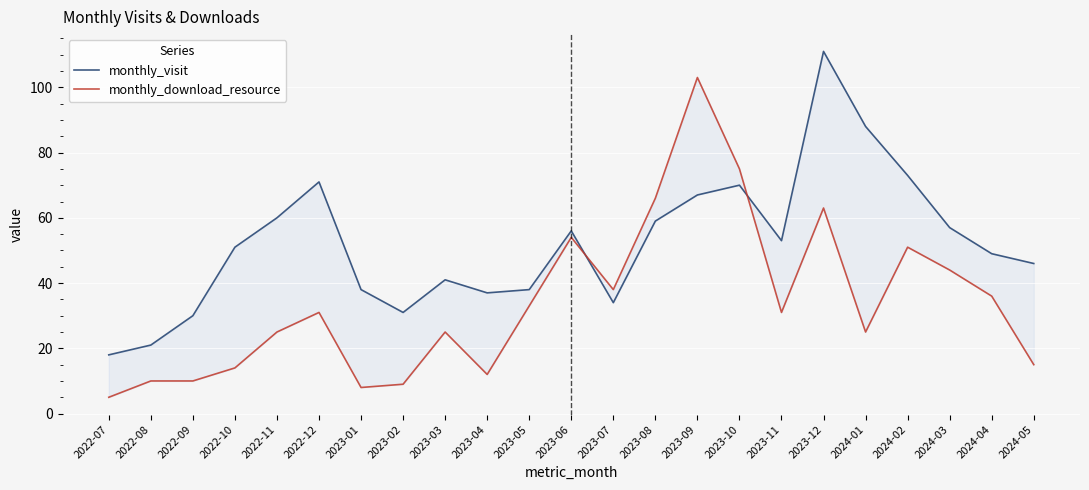

After their last crossing, which series has the higher values: monthly_visit or monthly_download_resource?

monthly_visit